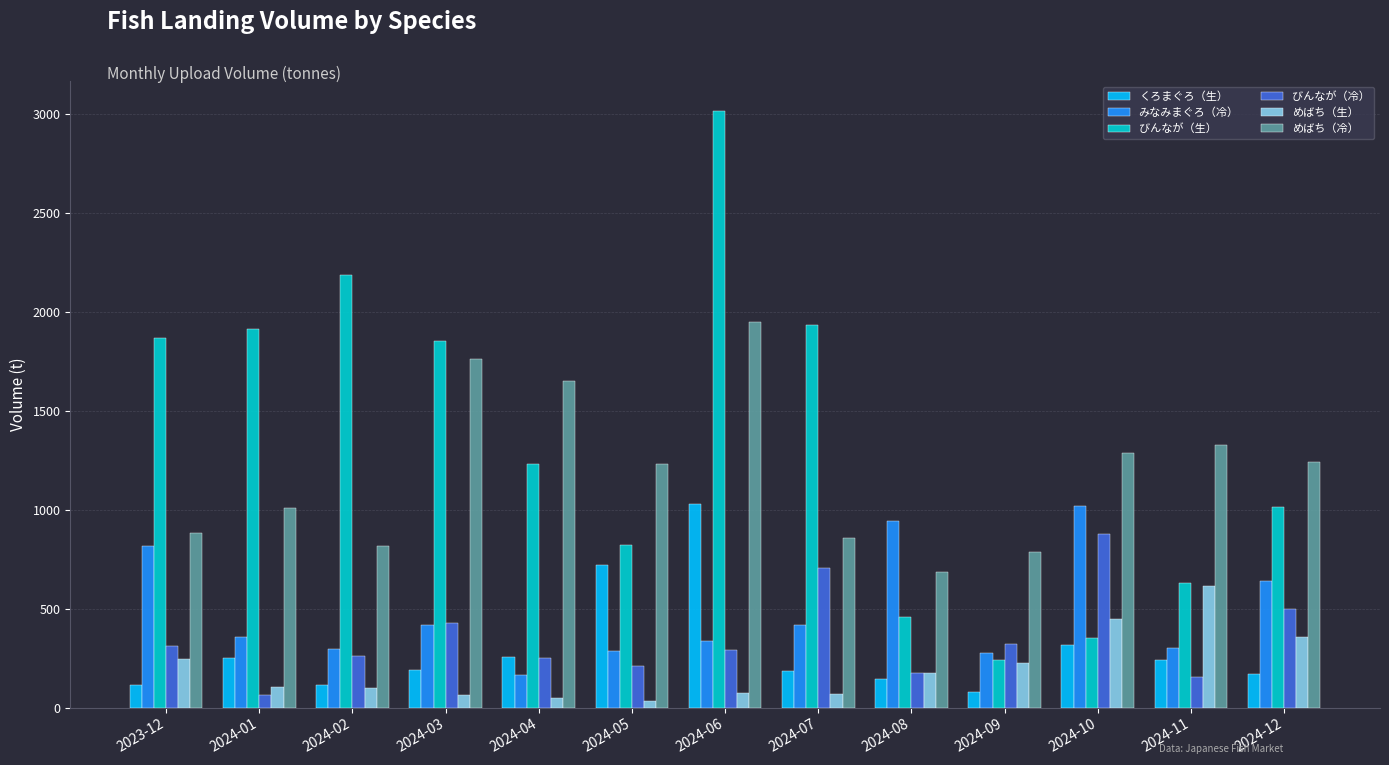

At which label does びんなが（生） reach its peak?

2024-06